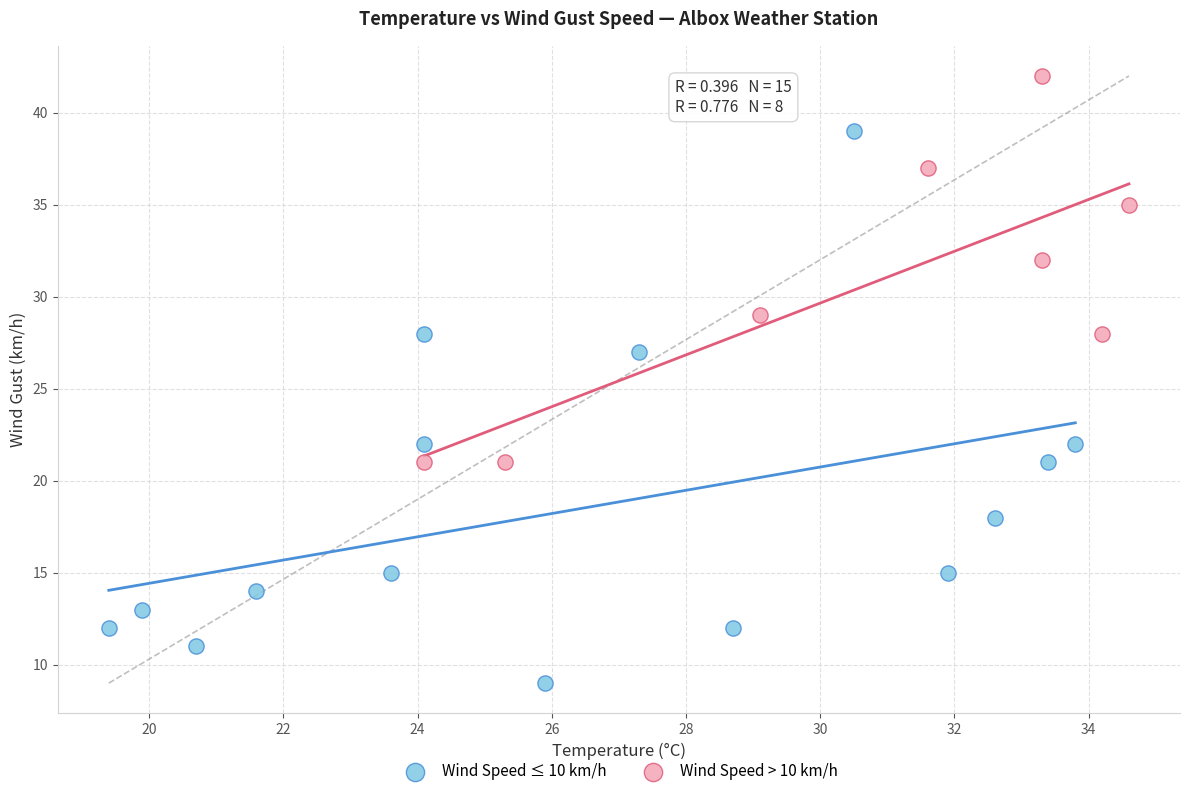

Which series contains the highest Y value?

Wind Speed > 10 km/h